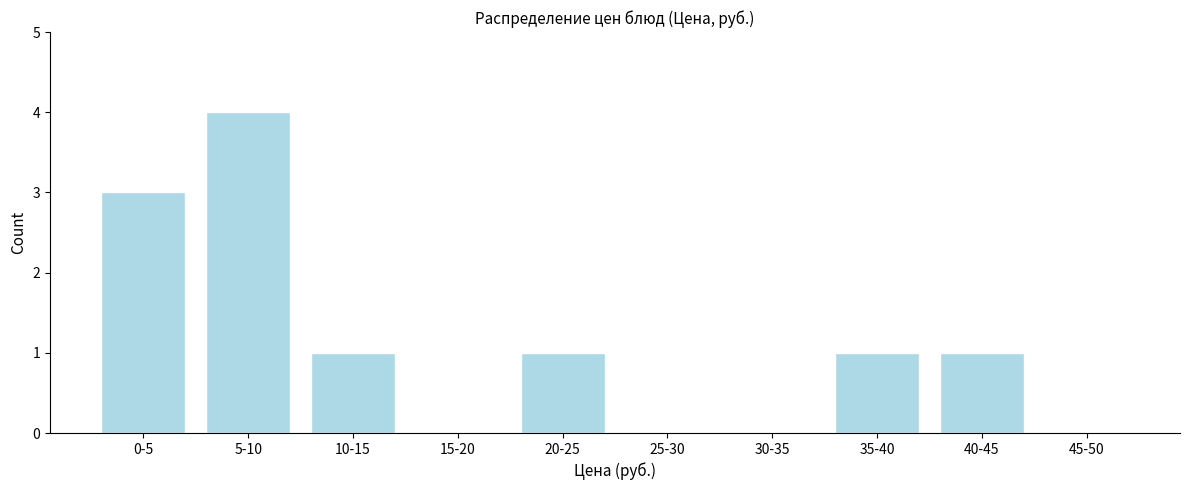

Reading left to right, what are all the values shown in this chart?

0-5=3	5-10=4	10-15=1	15-20=0	20-25=1	25-30=0	30-35=0	35-40=1	40-45=1	45-50=0